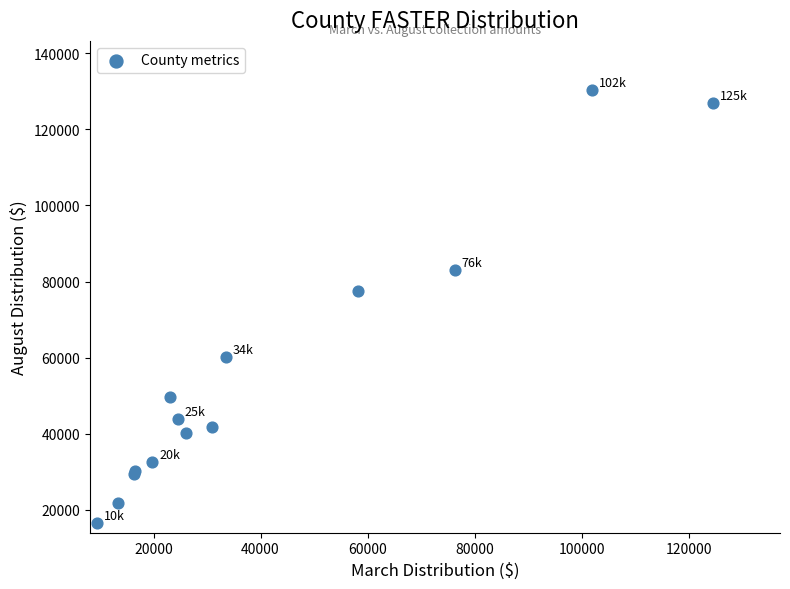

What Y value in the scatter plot is closest to 73355?

77604.4